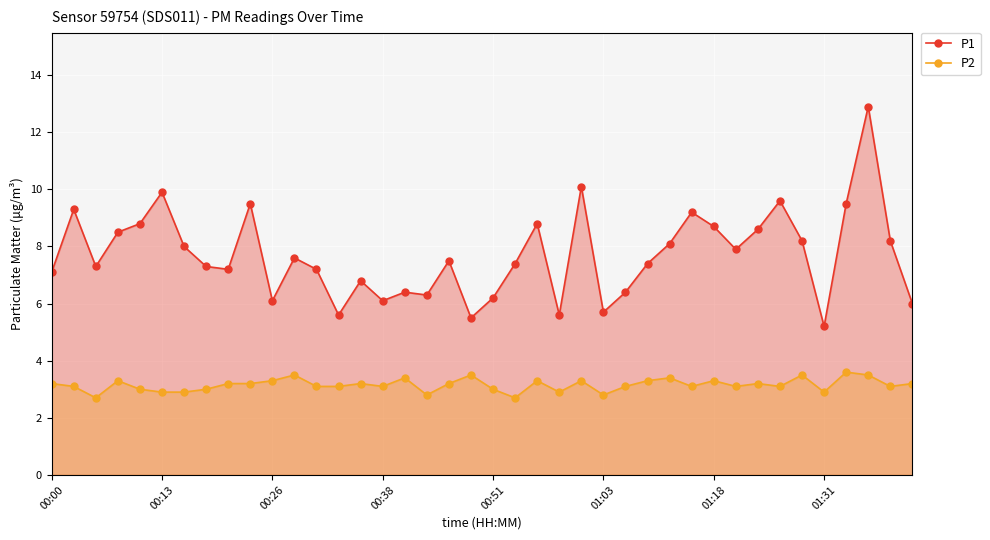

What is the smallest value displayed?

2.7